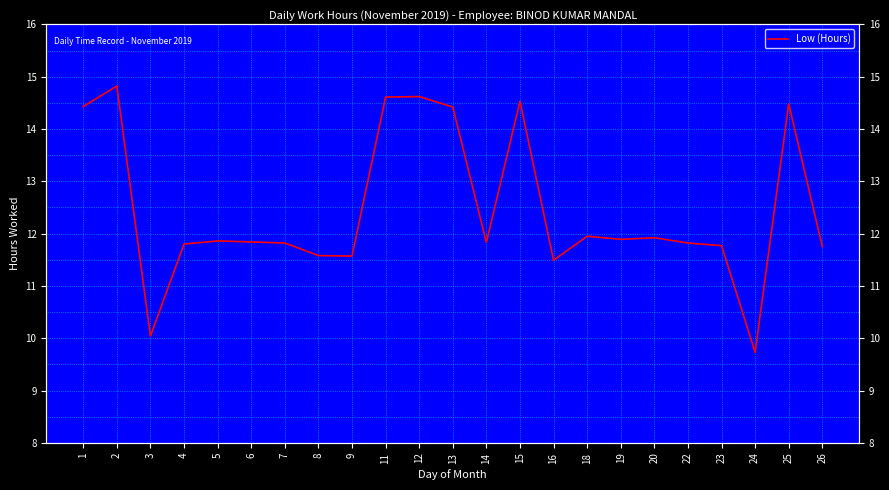

List the labels in order of value, largest first.

2, 12, 11, 15, 25, 1, 13, 18, 20, 19, 5, 6, 14, 7, 22, 4, 23, 26, 8, 9, 16, 3, 24